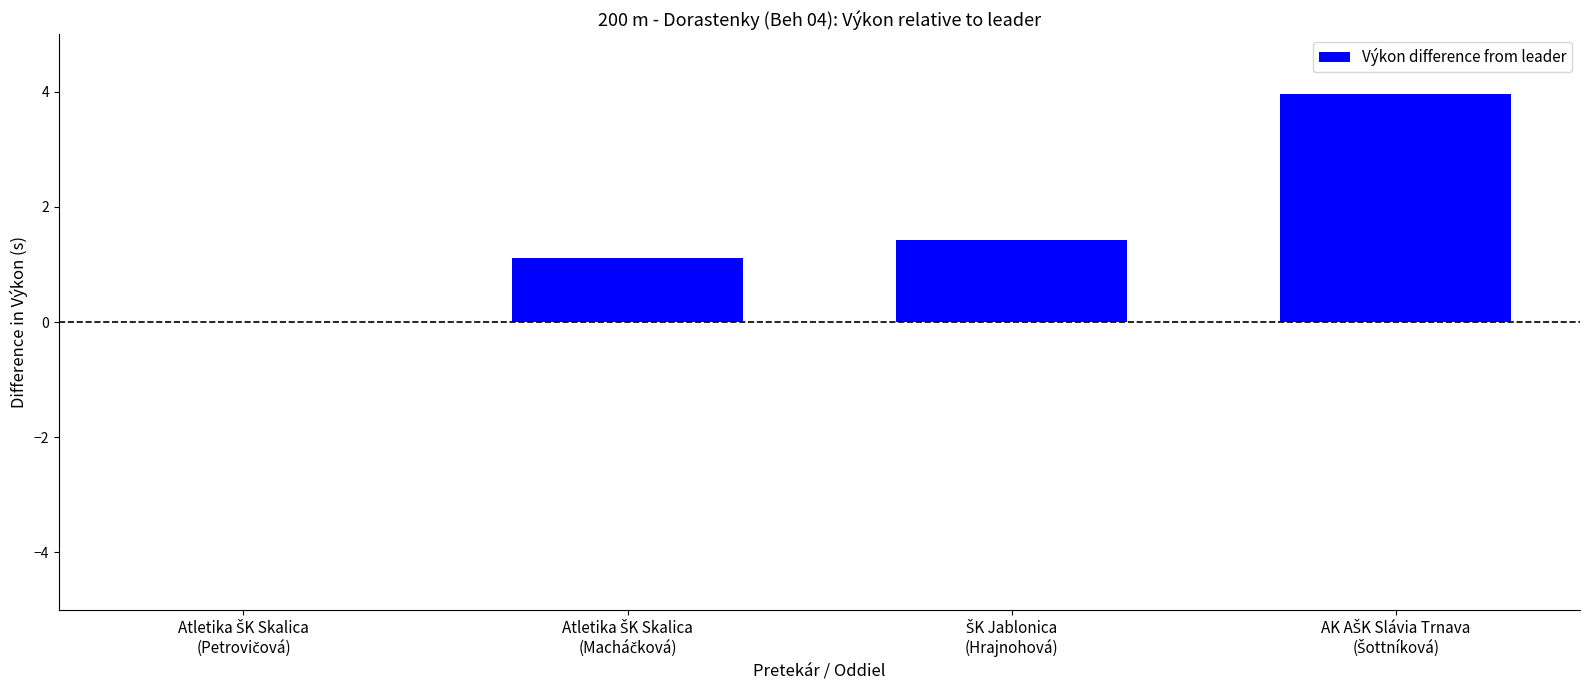

What is the maximum value shown in the chart?

4.0